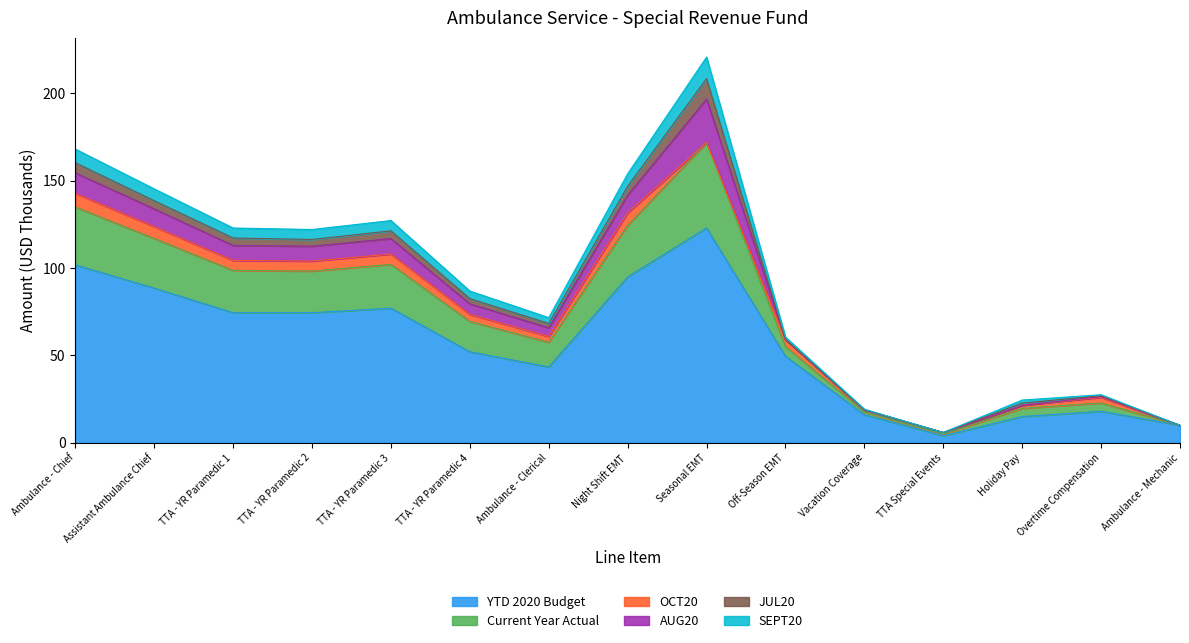

Which category has the lowest value in the Current Year Actual series?

TTA Special Events